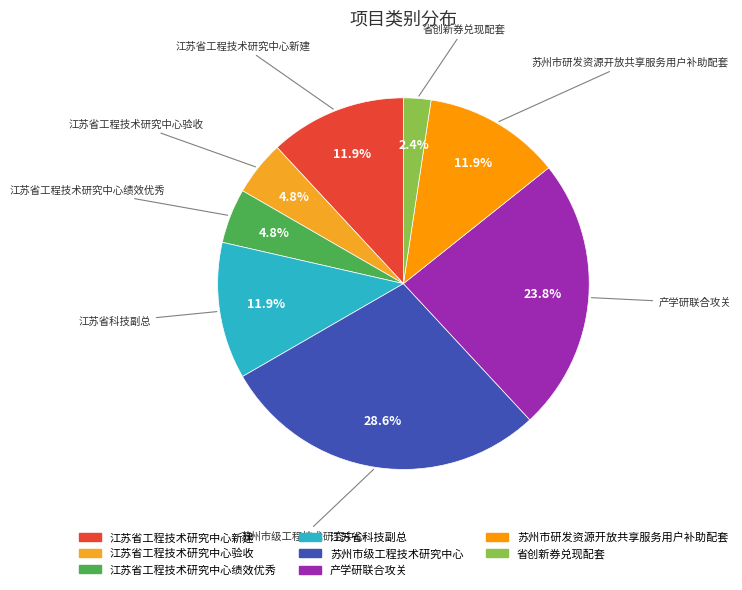

Approximately how many times larger is the value at 苏州市研发资源开放共享服务用户补助配套 compared to 江苏省工程技术研究中心新建?

1.0